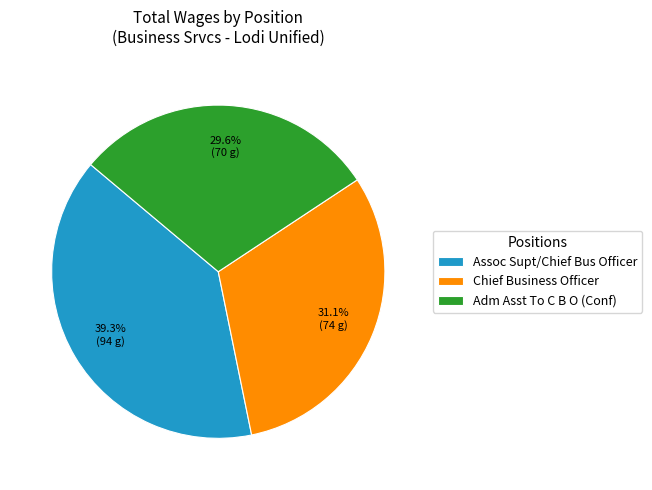

Which slice is the smallest?

Adm Asst To C B O (Conf)